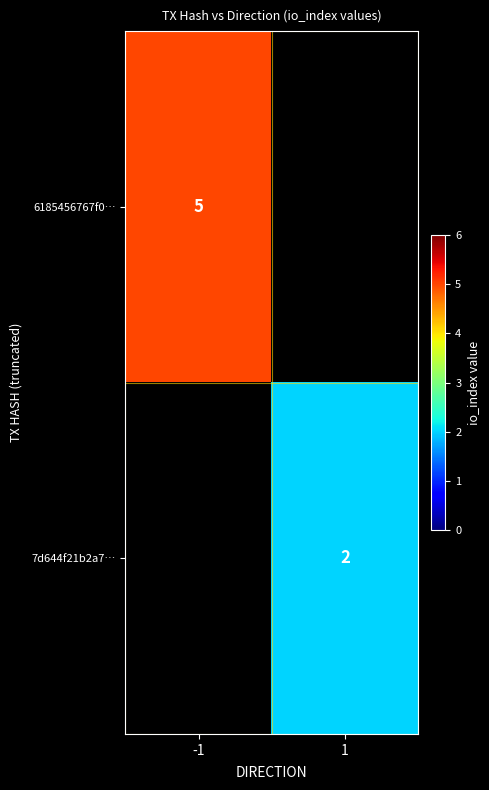

The 6185456767f0… series shows 2 at -1. True or false?

False